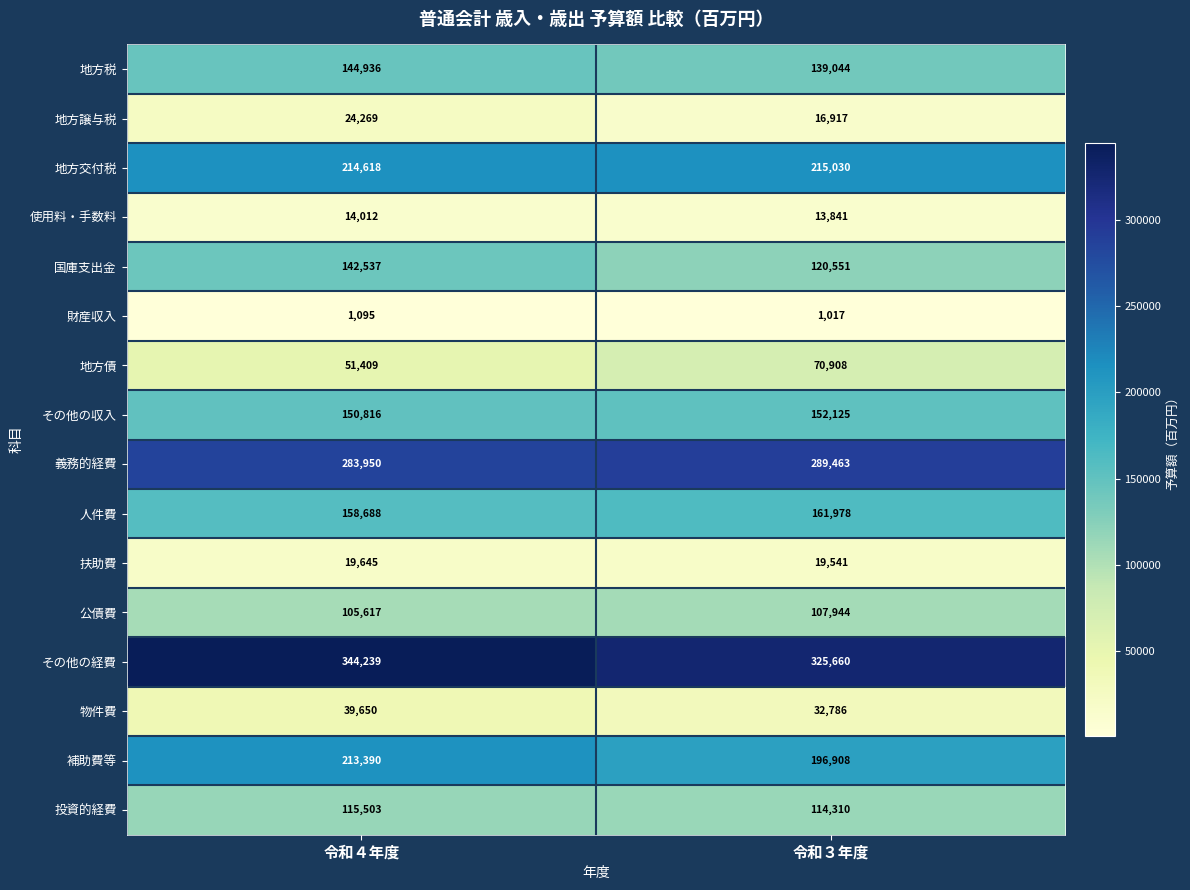

Rank the categories by 使用料・手数料 value from lowest to highest.

令和３年度, 令和４年度